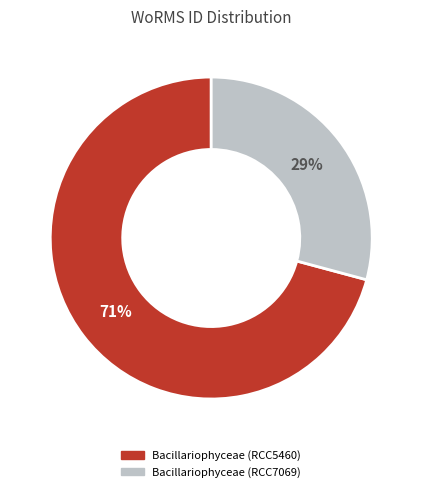

How many segments does this pie chart have?

2